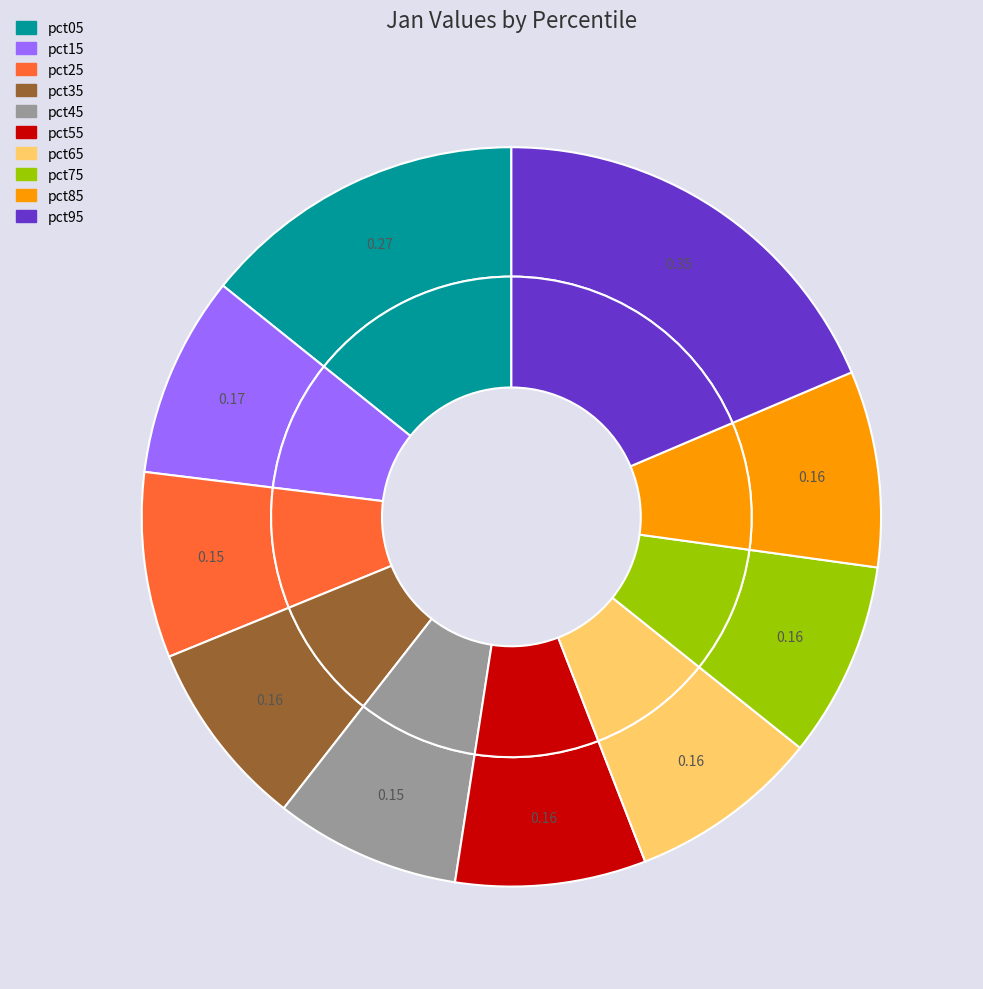

Rank the categories by value from lowest to highest.

pct25, pct45, pct35, pct55, pct65, pct75, pct85, pct15, pct05, pct95